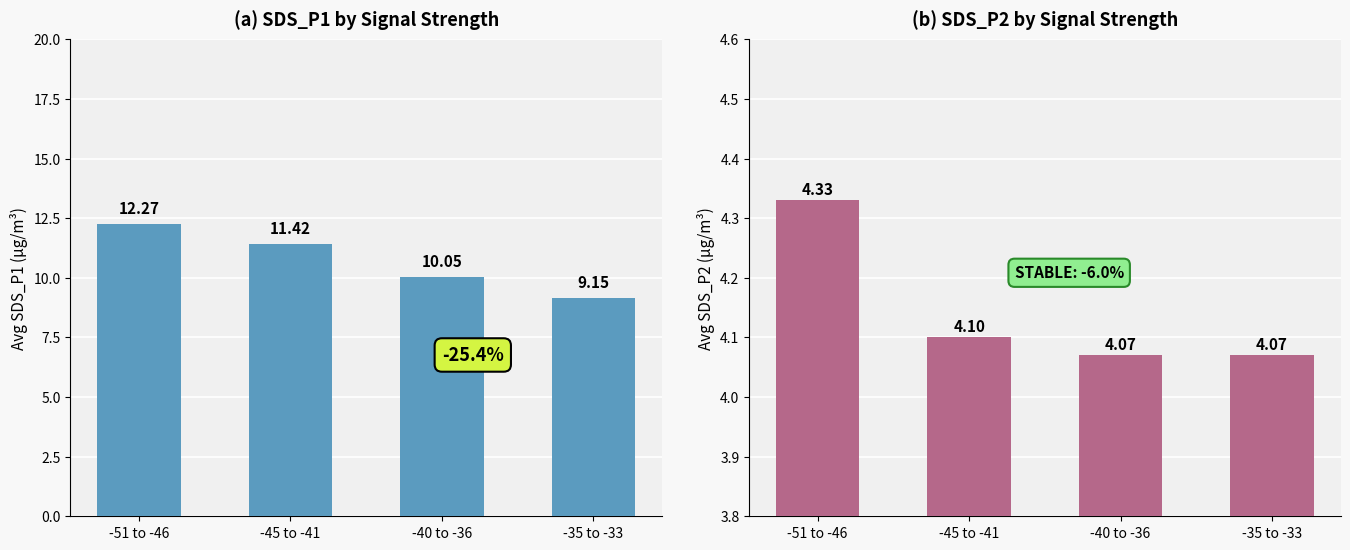

What is the difference between the maximum and minimum values in the Avg SDS_P2 series?

0.3